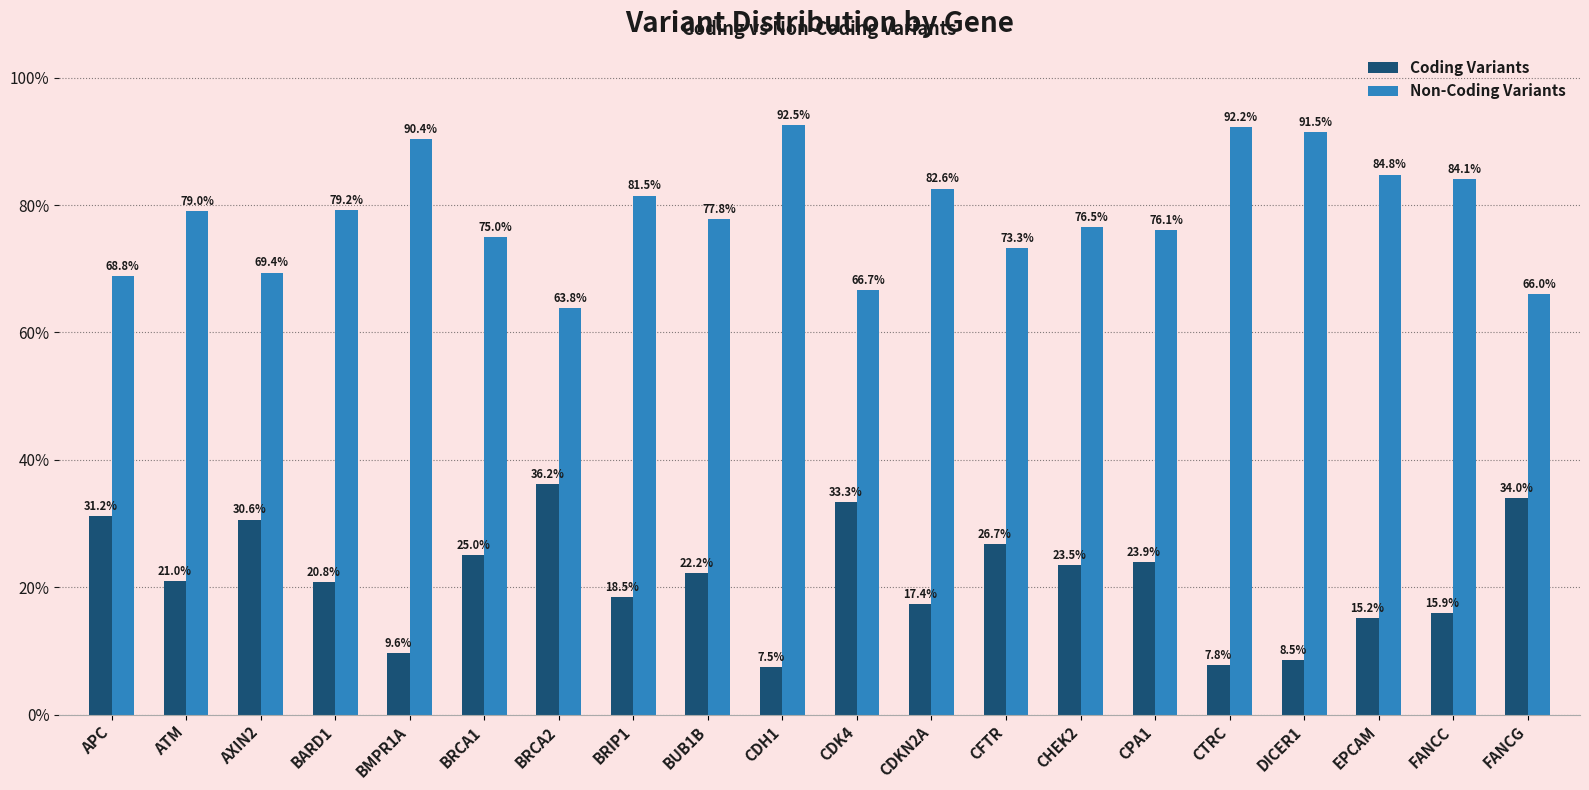

What is the value of the Coding Variants bar at the 19th from the left?

15.9